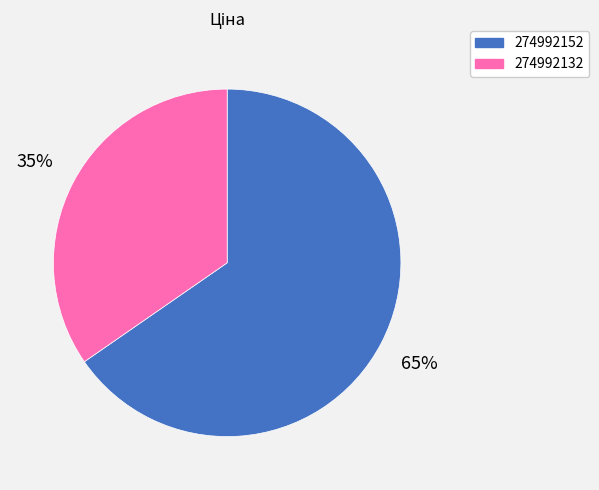

Combined, do 274992132 and 274992152 account for over 50%?

Yes